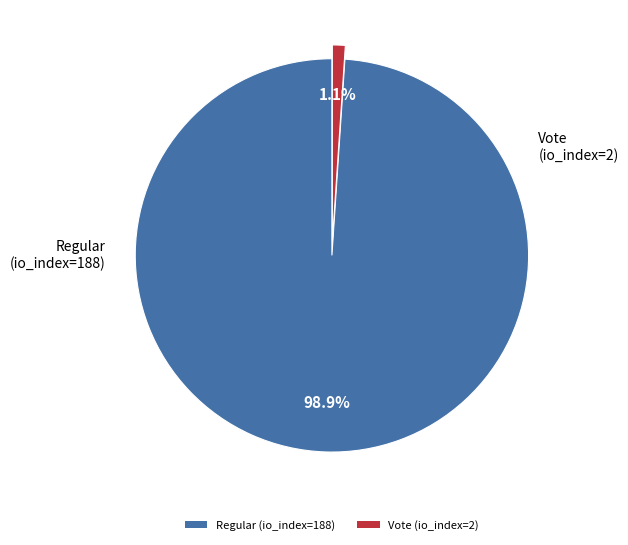

Between Regular (io_index=188) and Vote (io_index=2), which is larger?

Regular (io_index=188)